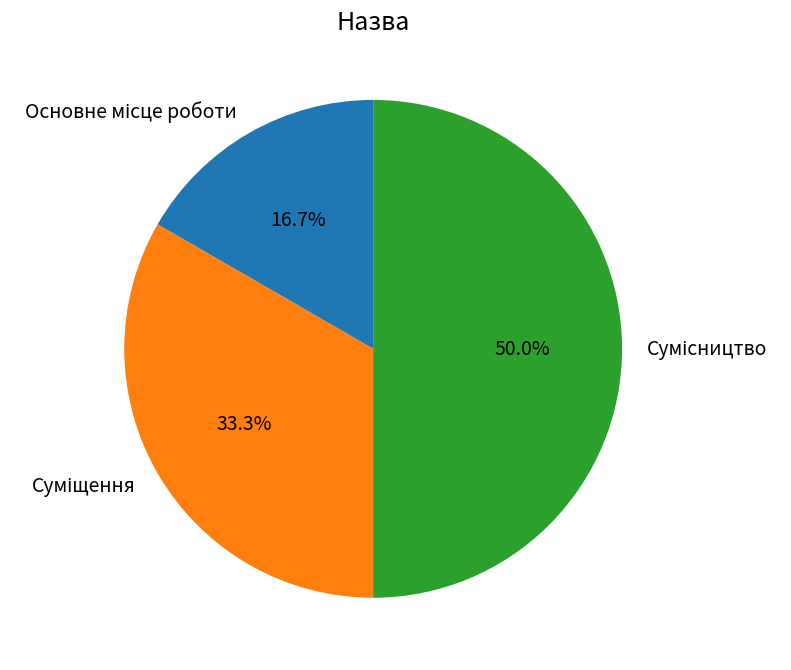

To the nearest percent, what portion does Основне місце роботи represent?

17%